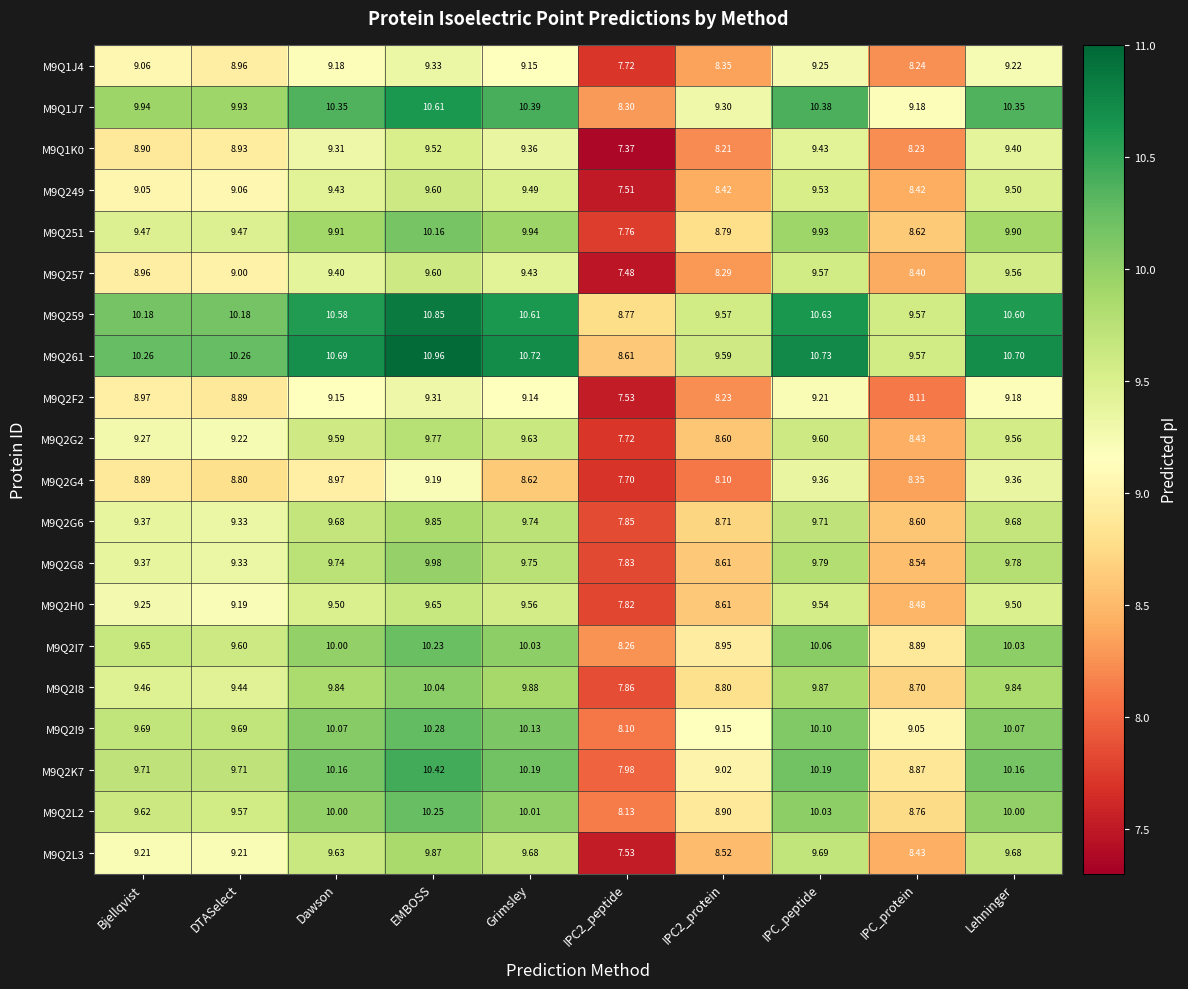

Where does the M9Q2G6 series first go above 9?

Bjellqvist